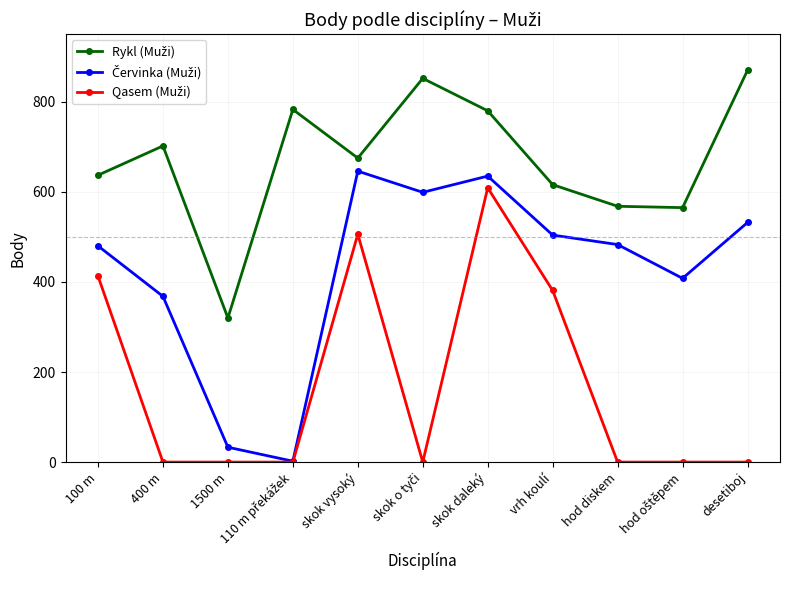

What is the spread (max minus min) of values at desetiboj?

870